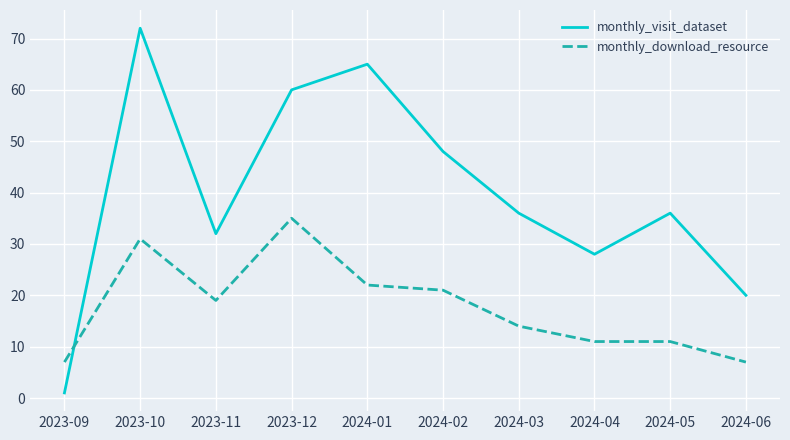

Reading left to right, what are all the values shown in this chart?

monthly_visit_dataset: 2023-09=1	2023-10=72	2023-11=32	2023-12=60	2024-01=65	2024-02=48	2024-03=36	2024-04=28	2024-05=36	2024-06=20
monthly_download_resource: 2023-09=7	2023-10=31	2023-11=19	2023-12=35	2024-01=22	2024-02=21	2024-03=14	2024-04=11	2024-05=11	2024-06=7